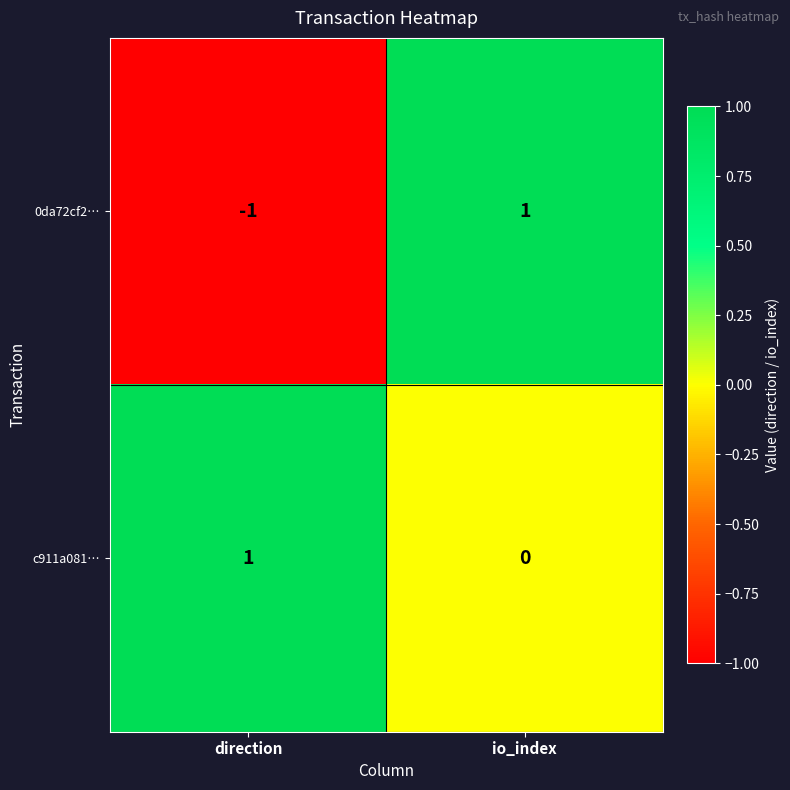

Reading right to left, what are all the values shown in this chart?

0da72cf2…: 1	-1
c911a081…: 0	1